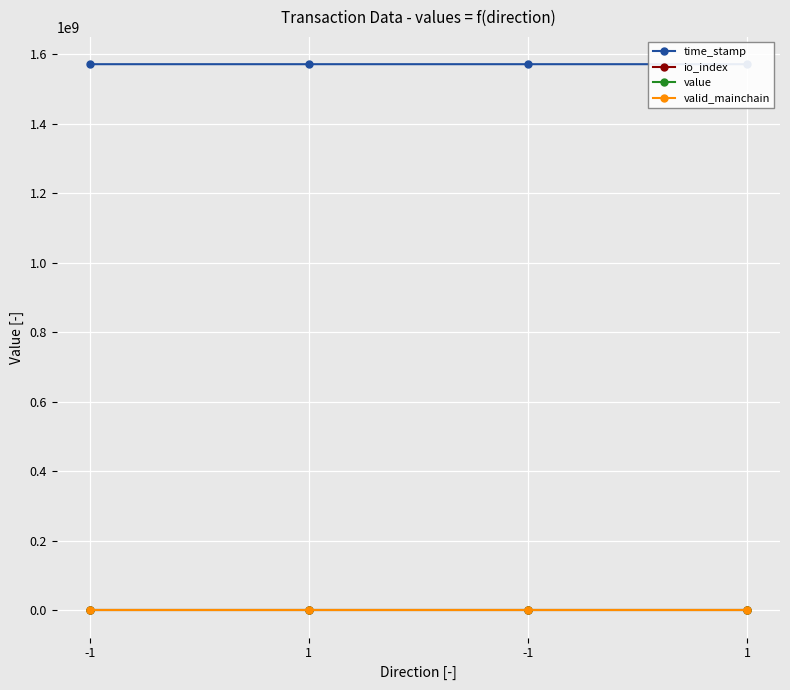

True or false: value has more than 1 points higher than both neighbors.

False